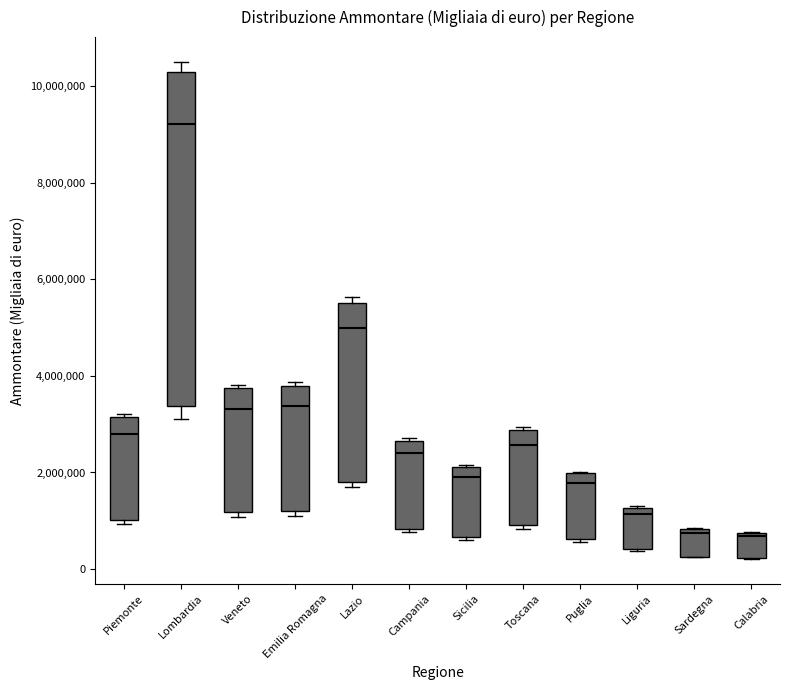

Comparing the boxes themselves (not the whiskers), which one is the tallest?

Lombardia